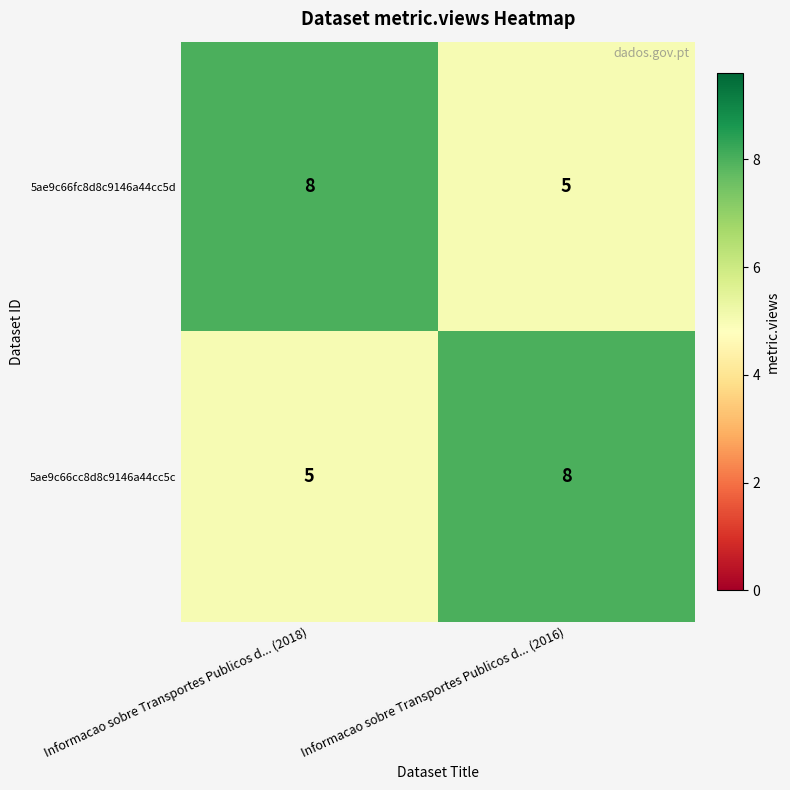

What is the total value across all series at Informacao sobre Transportes Publicos d... (2016)?

13